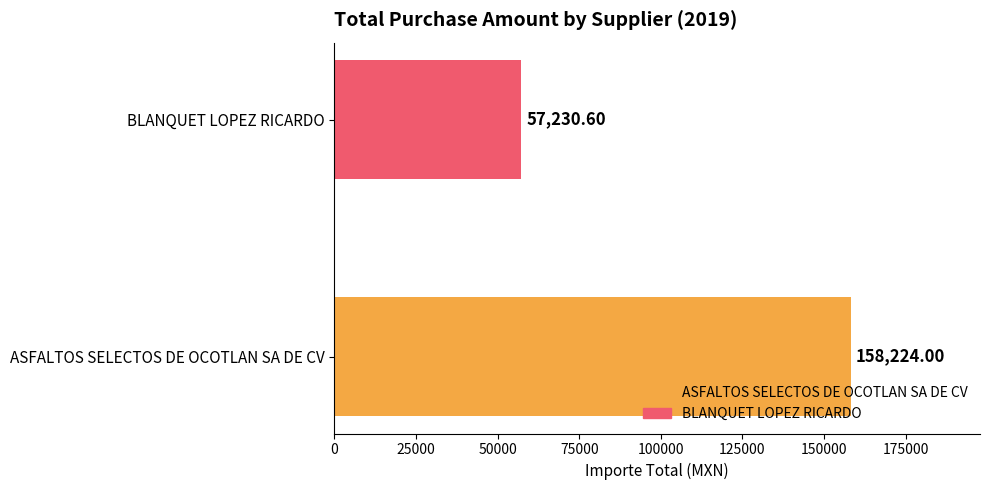

What is the difference between the values at BLANQUET LOPEZ RICARDO and ASFALTOS SELECTOS DE OCOTLAN SA DE CV?

100993.4